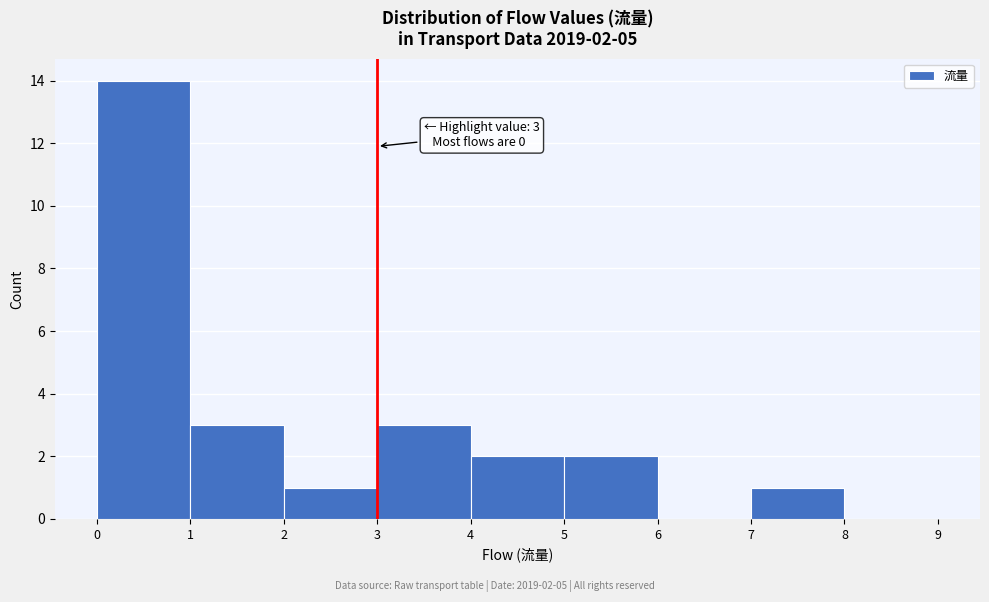

Over which range of the x-axis is the bar tallest?

0 to 1